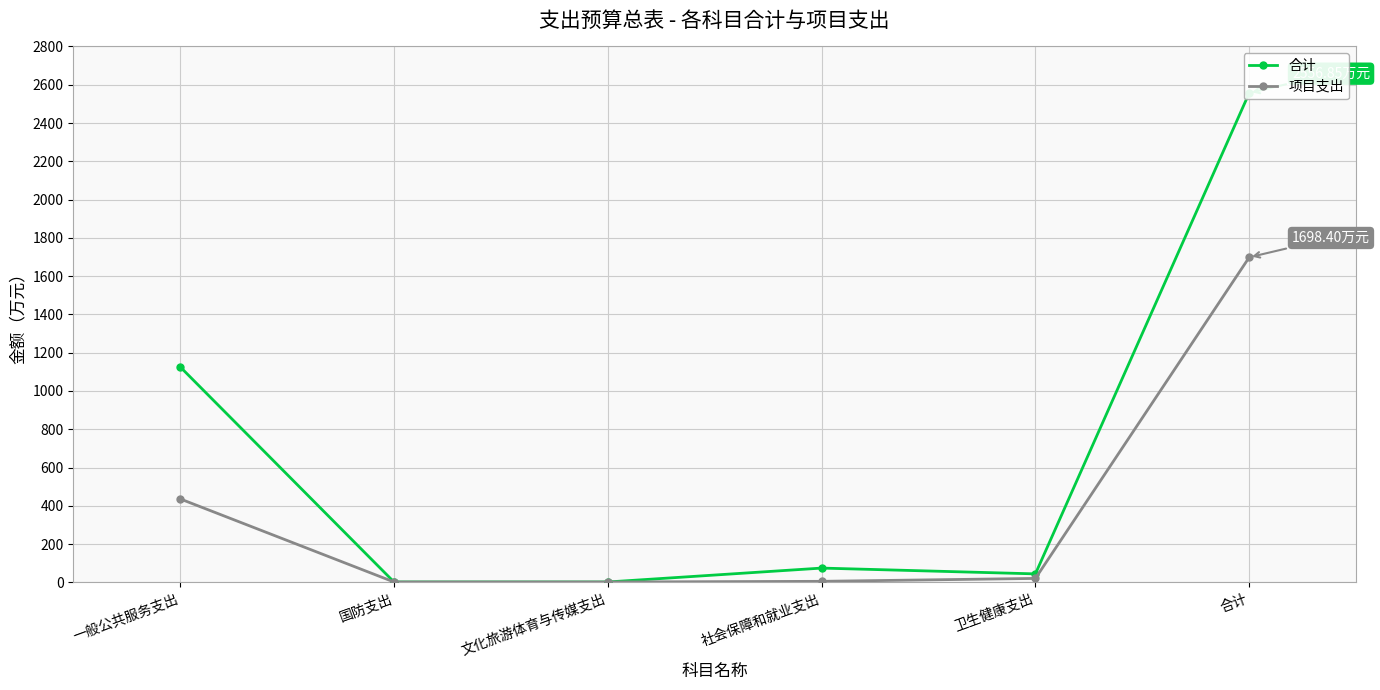

At how many categories does at least one series exceed 831?

2